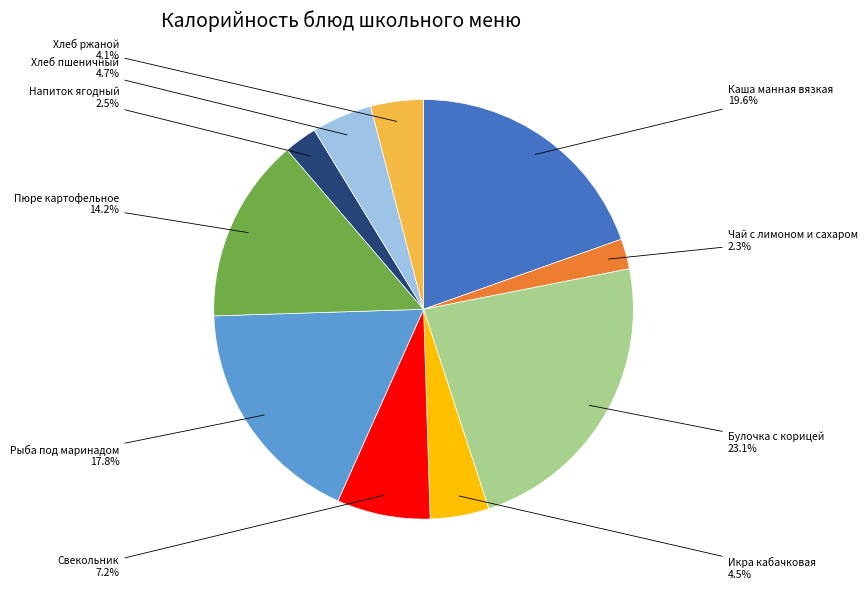

Which slice is the largest?

Булочка с корицей